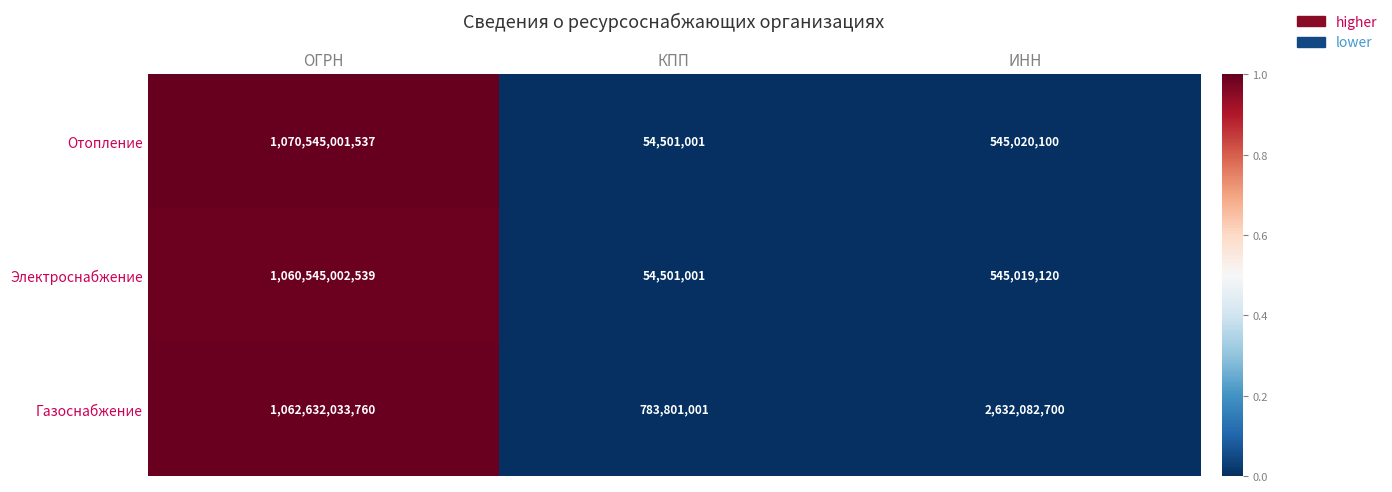

The Отопление series shows 956173302 at ИНН. True or false?

False